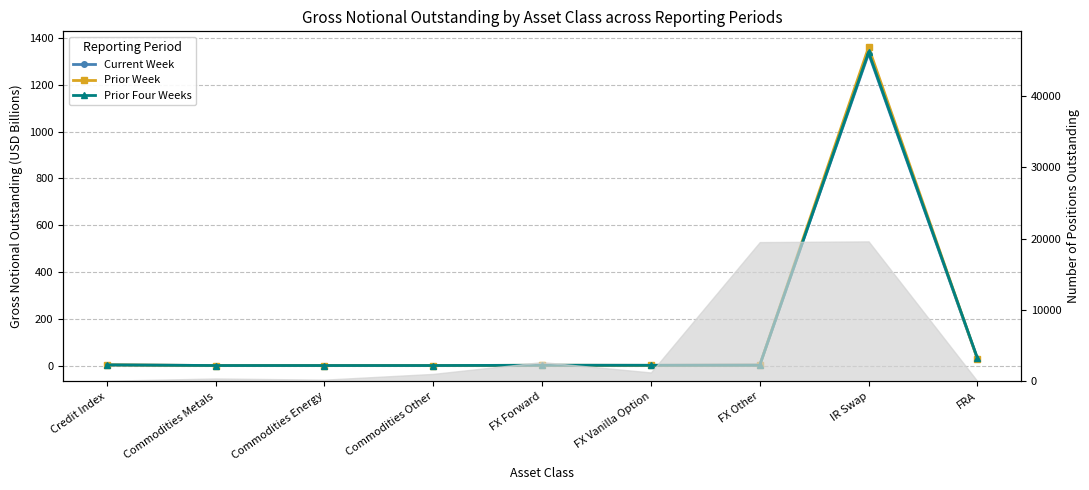

Which category has the highest value in the Current Week series?

IR Swap